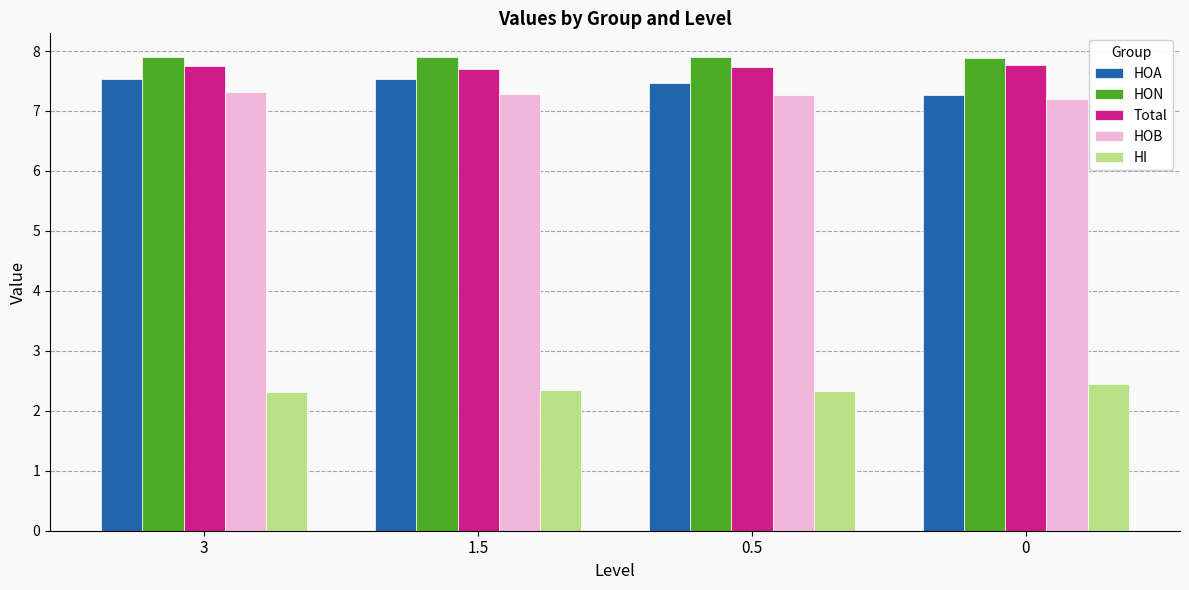

What position from the left is 0?

4